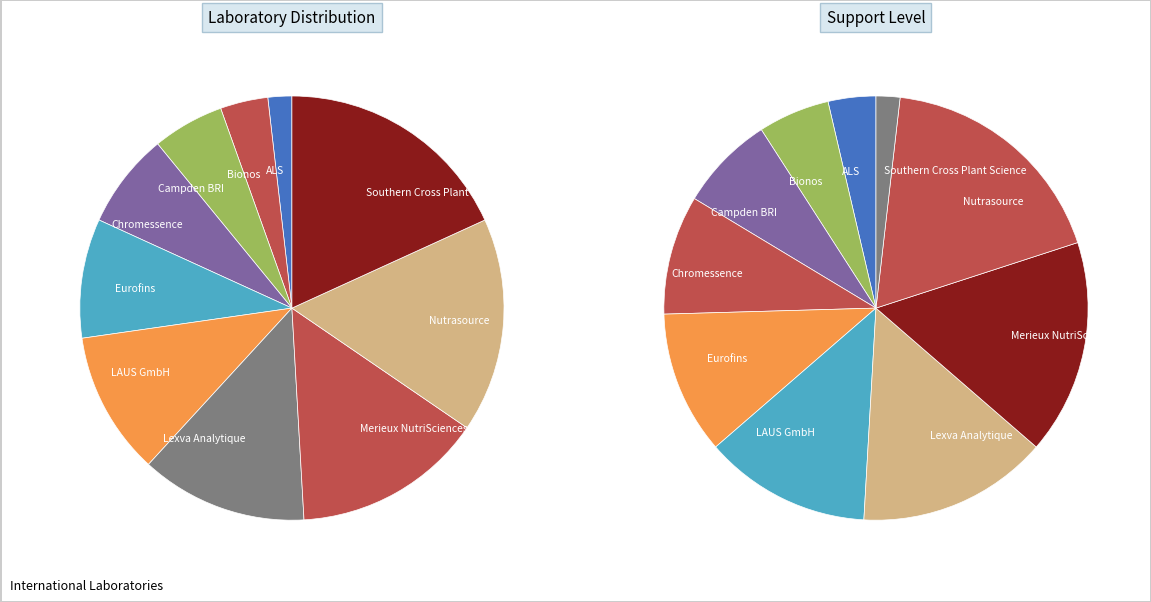

What is the total percentage of LAUS GmbH and Merieux NutriSciences?

25.5%